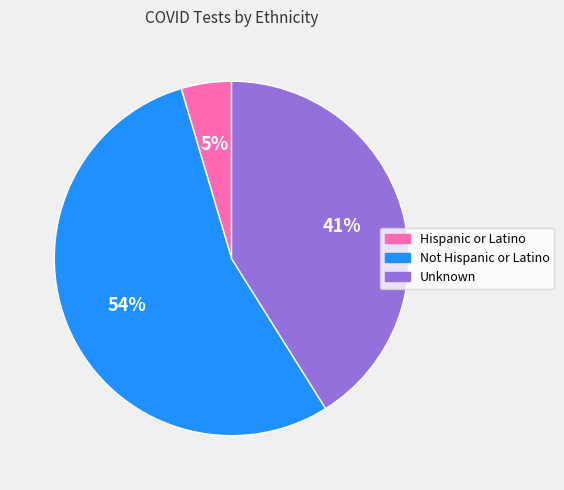

Which has a higher value, Not Hispanic or Latino or Hispanic or Latino?

Not Hispanic or Latino